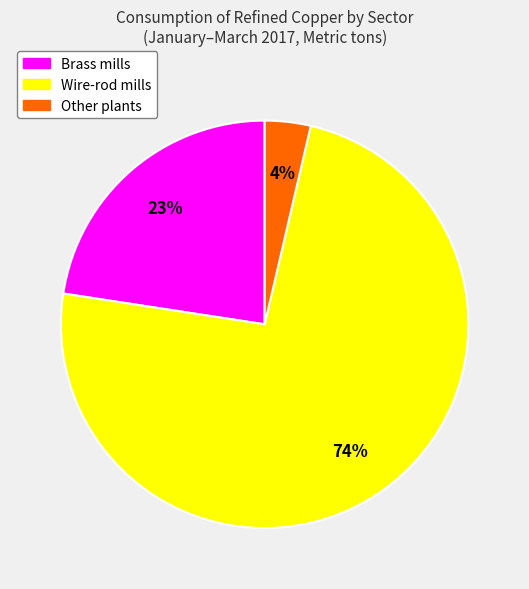

Do Brass mills and Other plants together represent more than half of the pie?

No